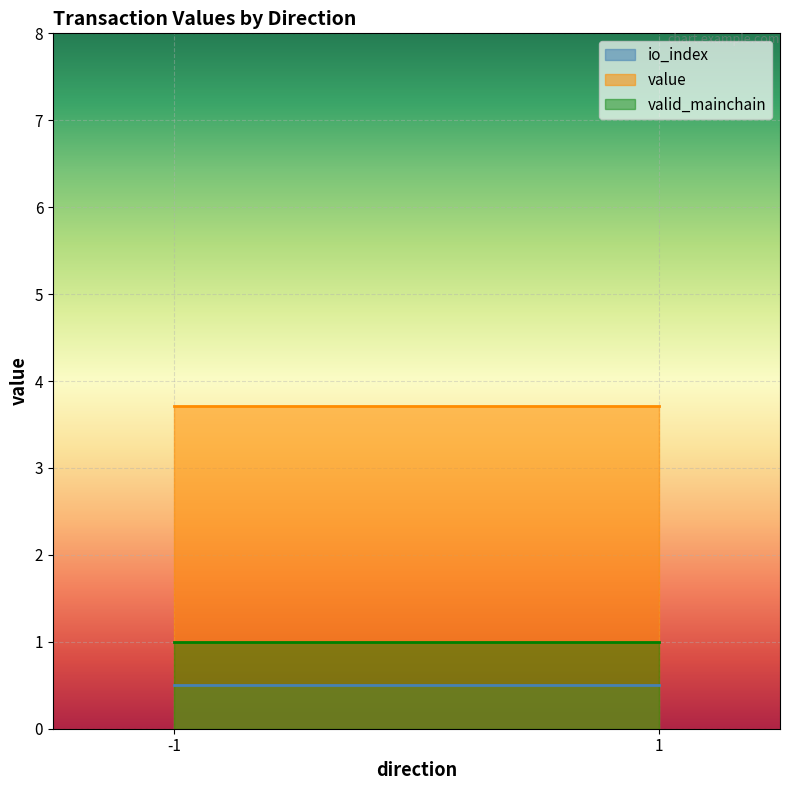

What is the spread (max minus min) of values at 1?

3.2